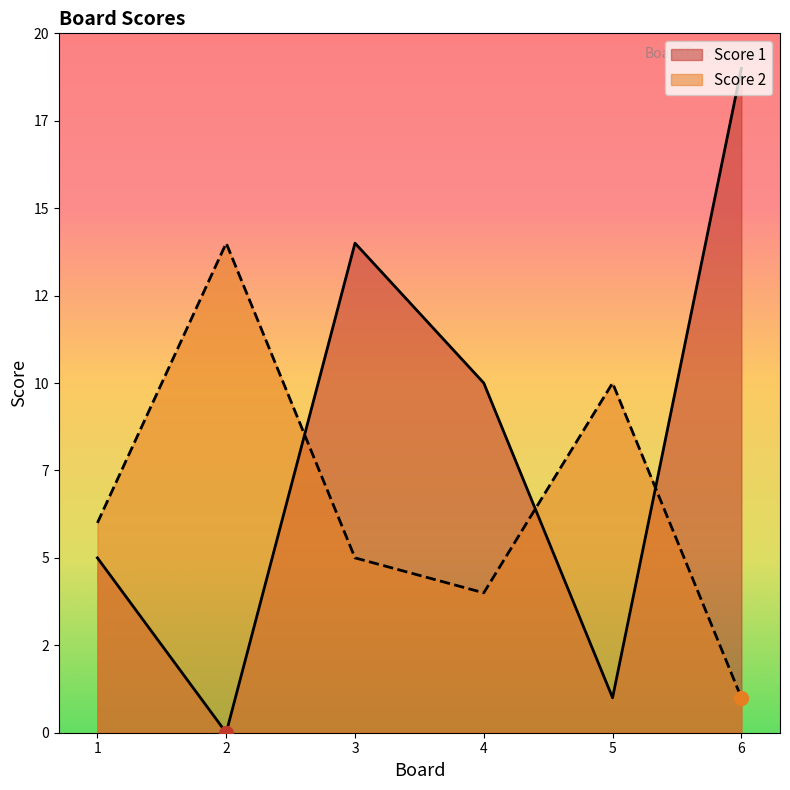

In Score 2, how many points are higher than both neighbors (excluding endpoints)?

2